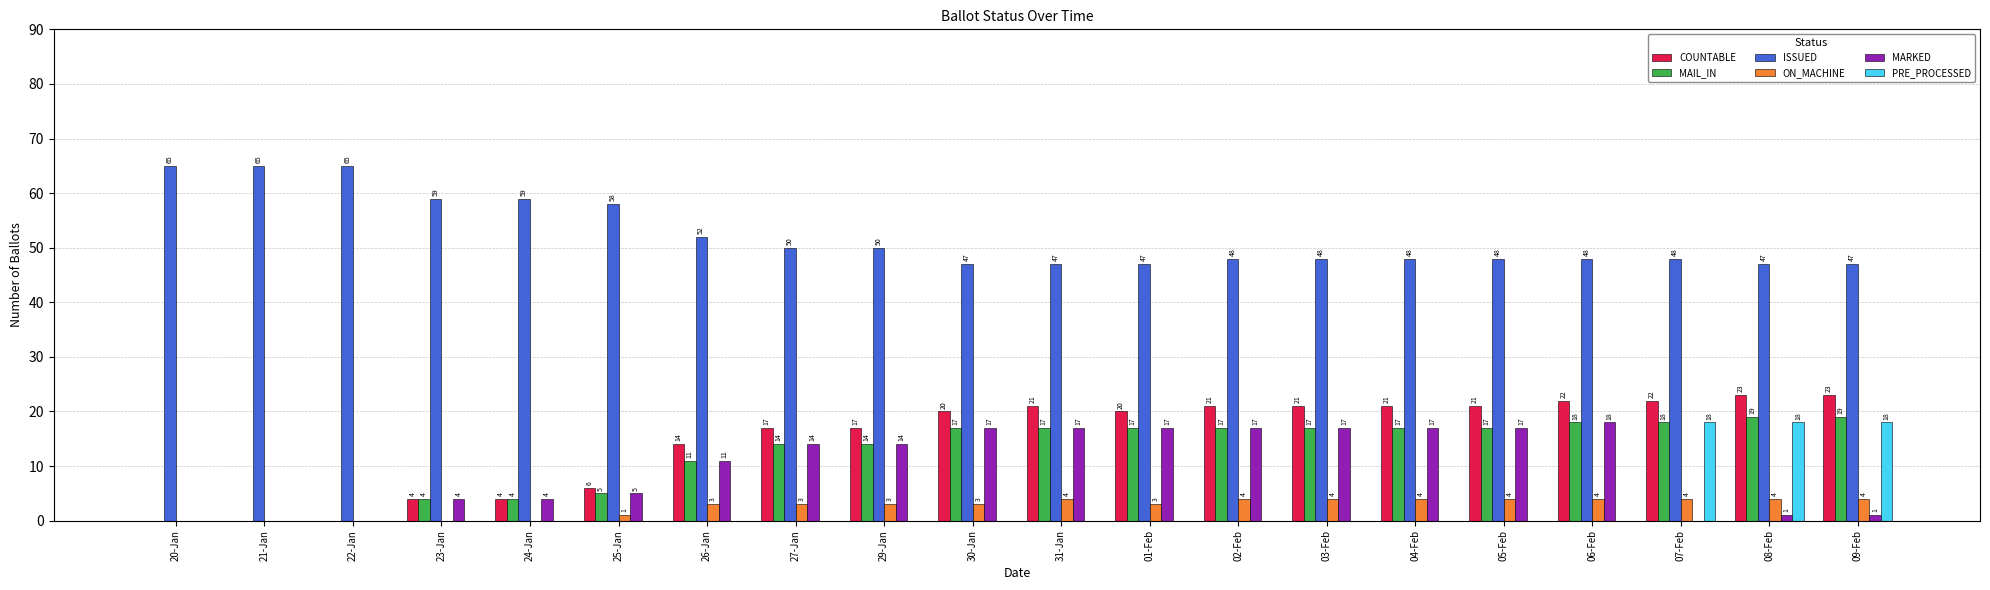

Which series changed the most between 04-Feb and 09-Feb?

PRE_PROCESSED